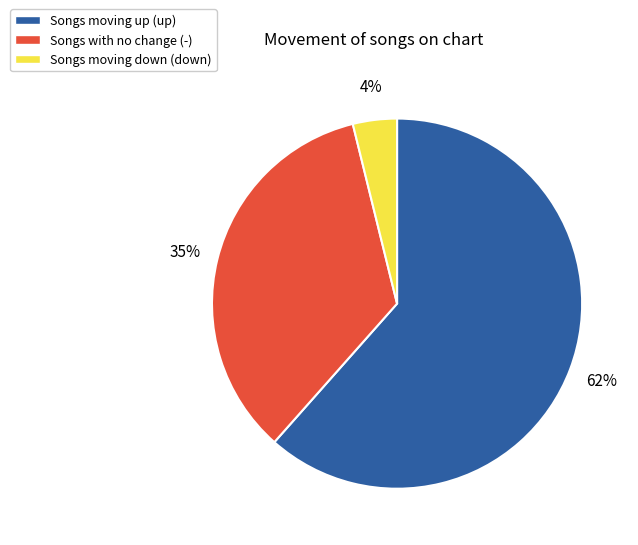

To the nearest percent, what is the combined percentage of Songs moving down (down) and Songs moving up (up)?

65%